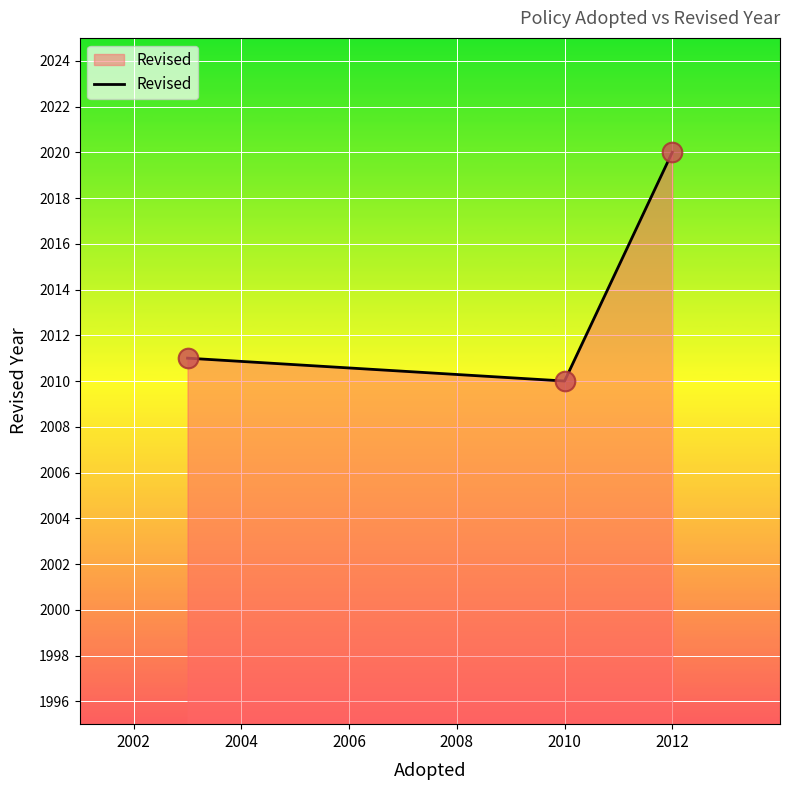

Approximately how many times larger is the value at 2006 compared to 2002?

1.0